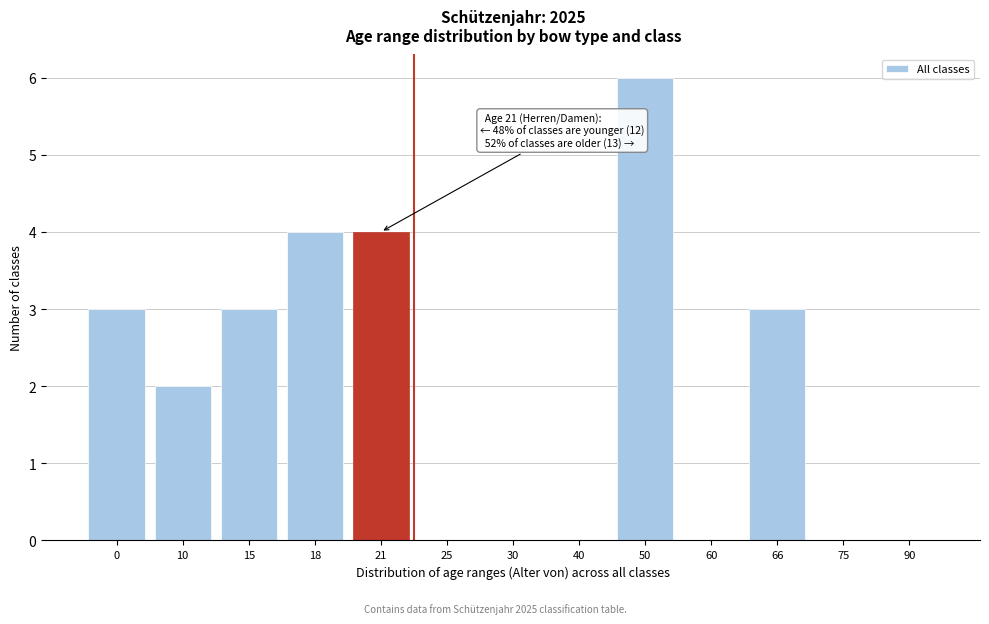

Reading left to right, transcribe all the data shown in this chart.

0=3	10=2	15=3	18=4	21=4	25=0	30=0	40=0	50=6	60=0	66=3	75=0	90=0